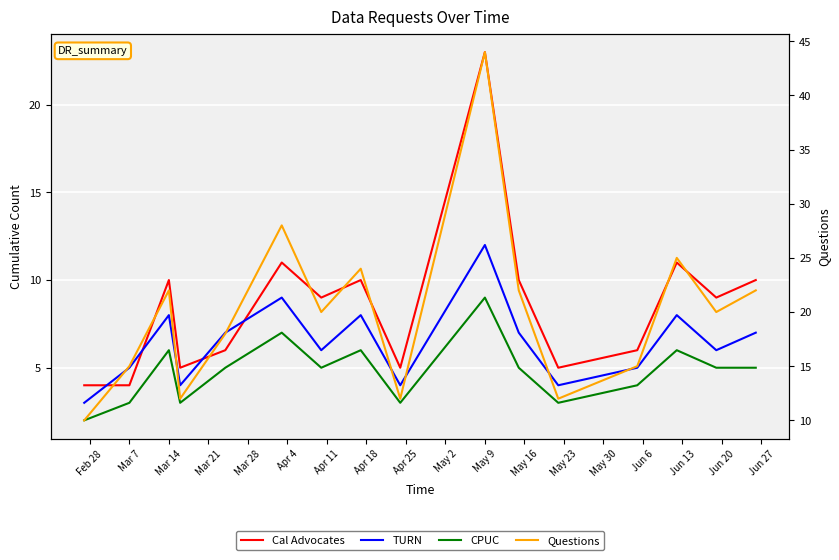

Reading left to right, transcribe all the data shown in this chart.

Cal Advocates: 4	4	10	5	6	11	9	10	5	23	10	5	6	11	9	10
TURN: 3	5	8	4	7	9	6	8	4	12	7	4	5	8	6	7
CPUC: 2	3	6	3	5	7	5	6	3	9	5	3	4	6	5	5
Questions: 10	15	22	12	18	28	20	24	12	44	22	12	15	25	20	22